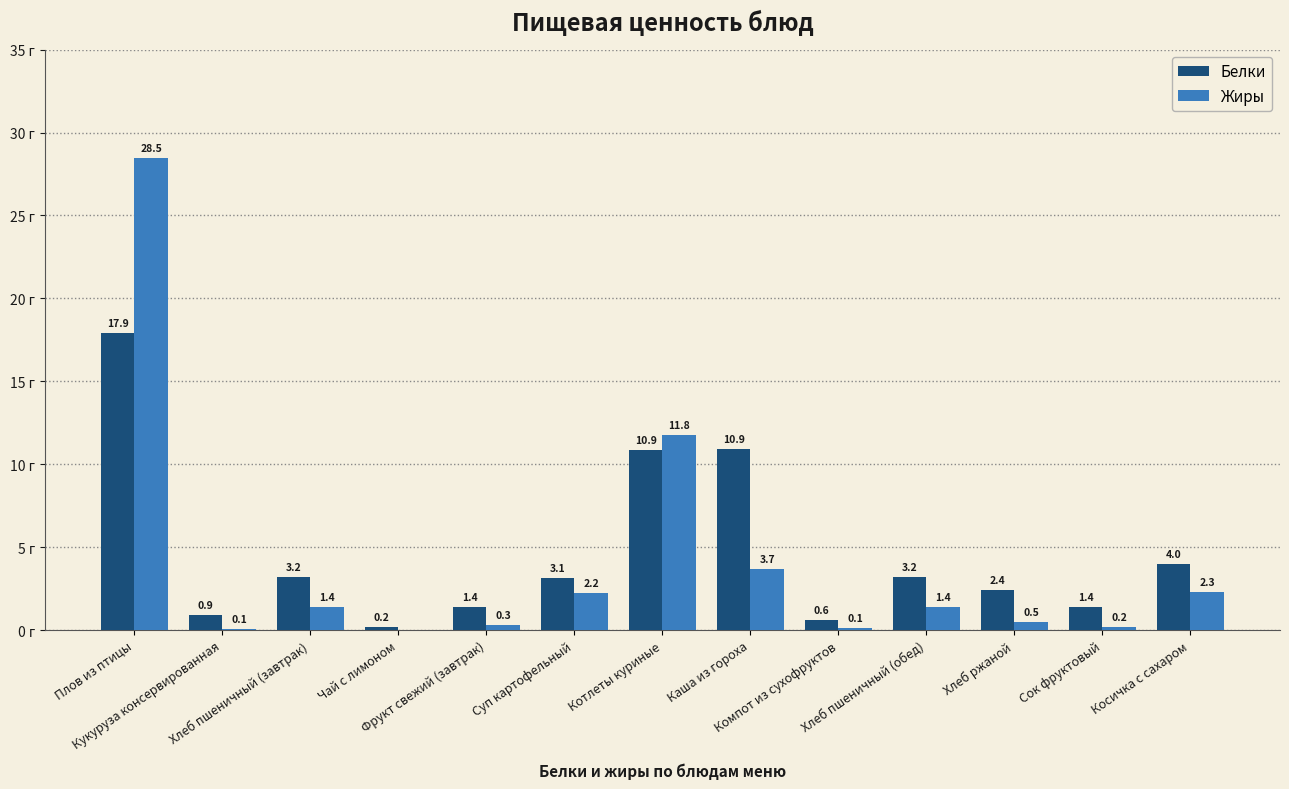

Which series has the largest total across all categories?

Белки